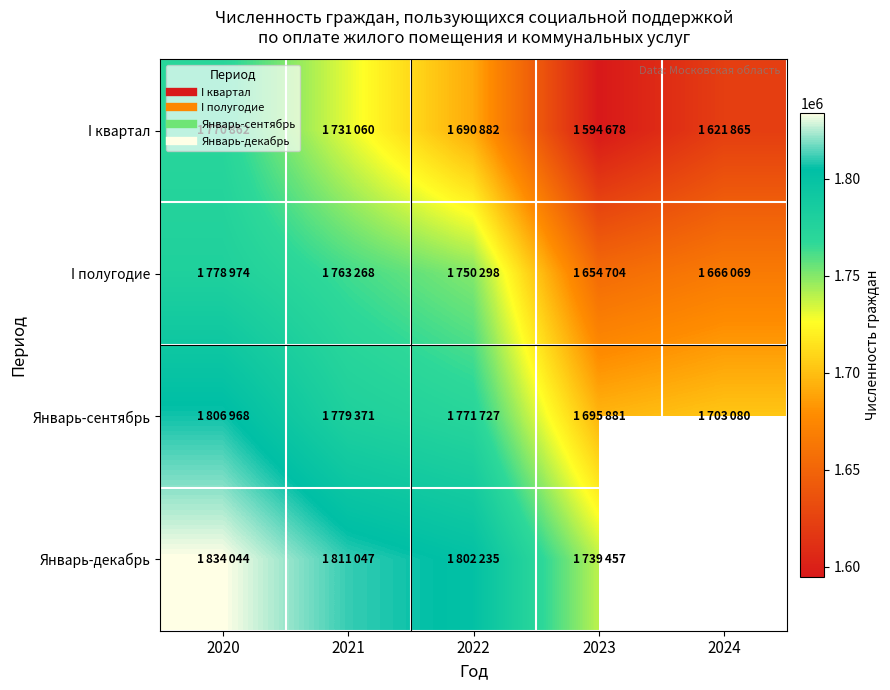

Read the I полугодие value at 2024.

1666069.0